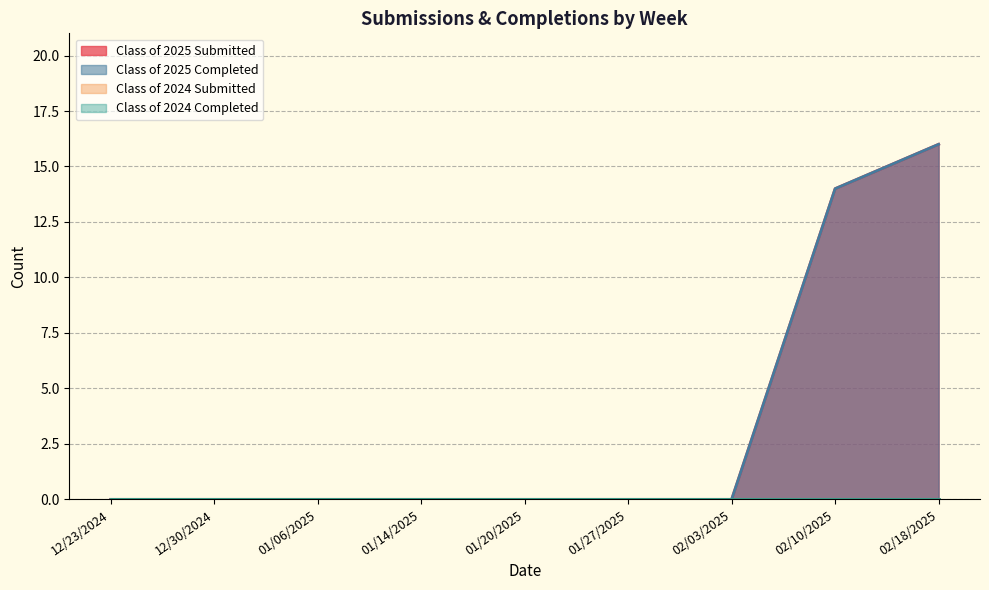

True or false: Class of 2025 Submitted and Class of 2025 Completed cross at least once.

False